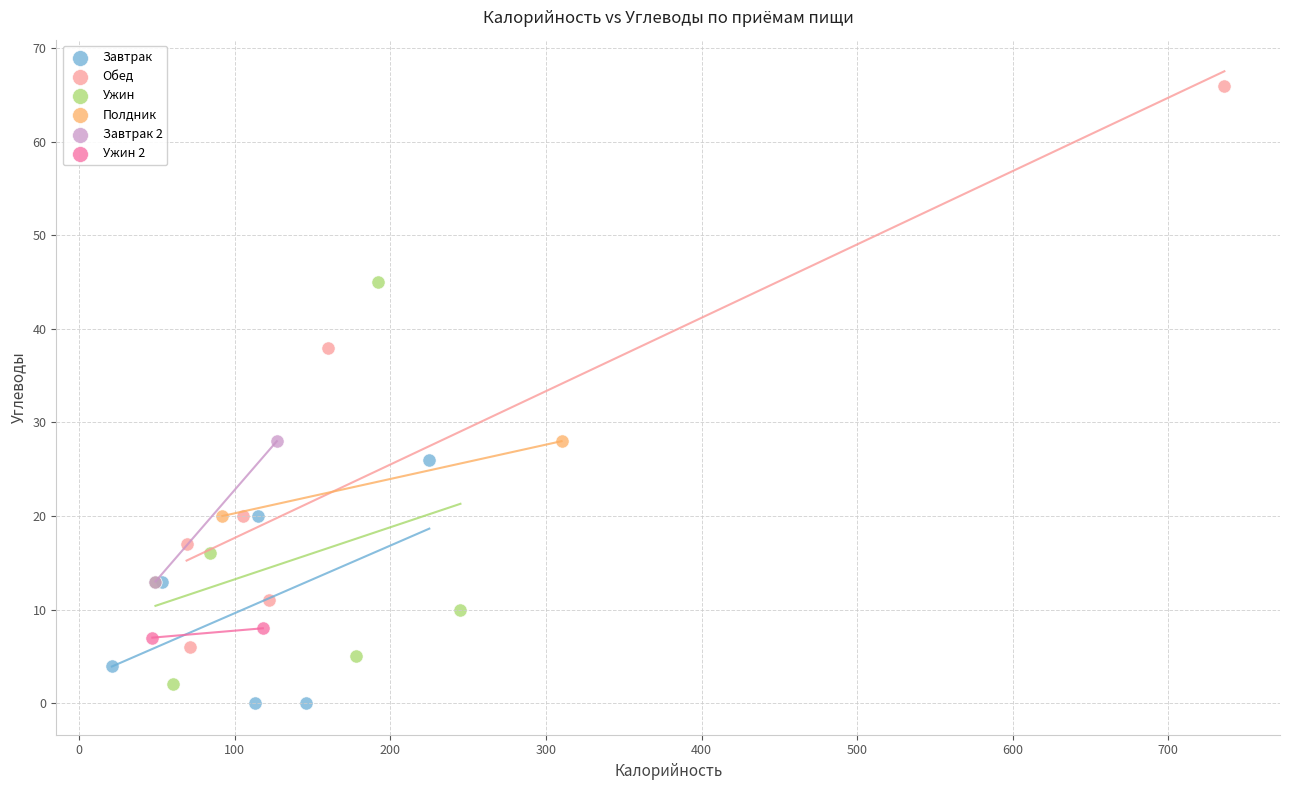

Which series has the largest Y range (max minus min)?

Обед